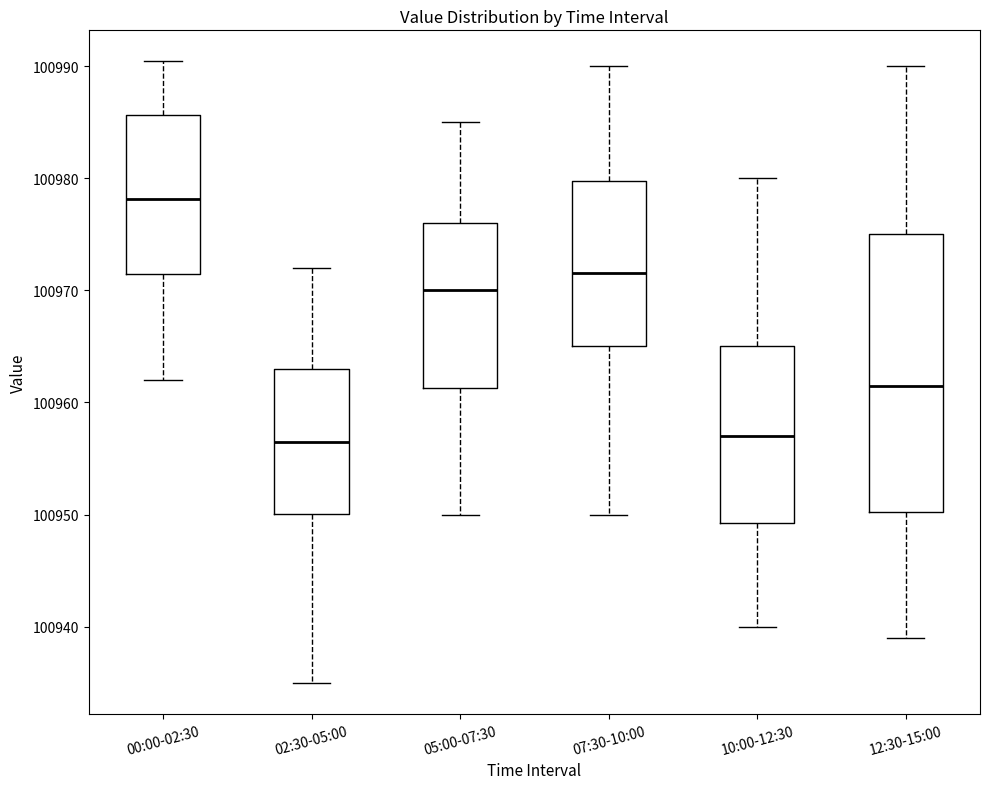

Which box is the tallest, from its lower edge to its upper edge?

12:30-15:00